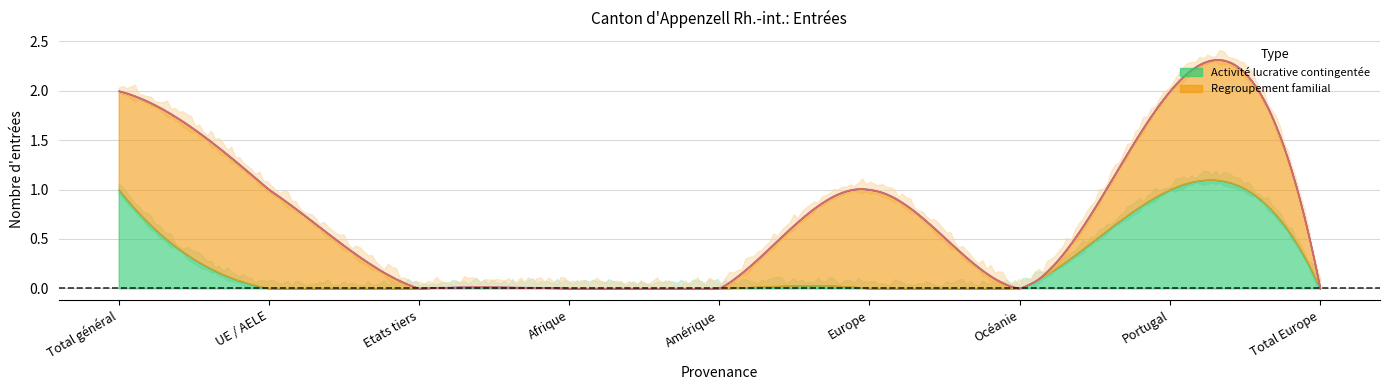

Which category has the lowest value across all series?

UE / AELE